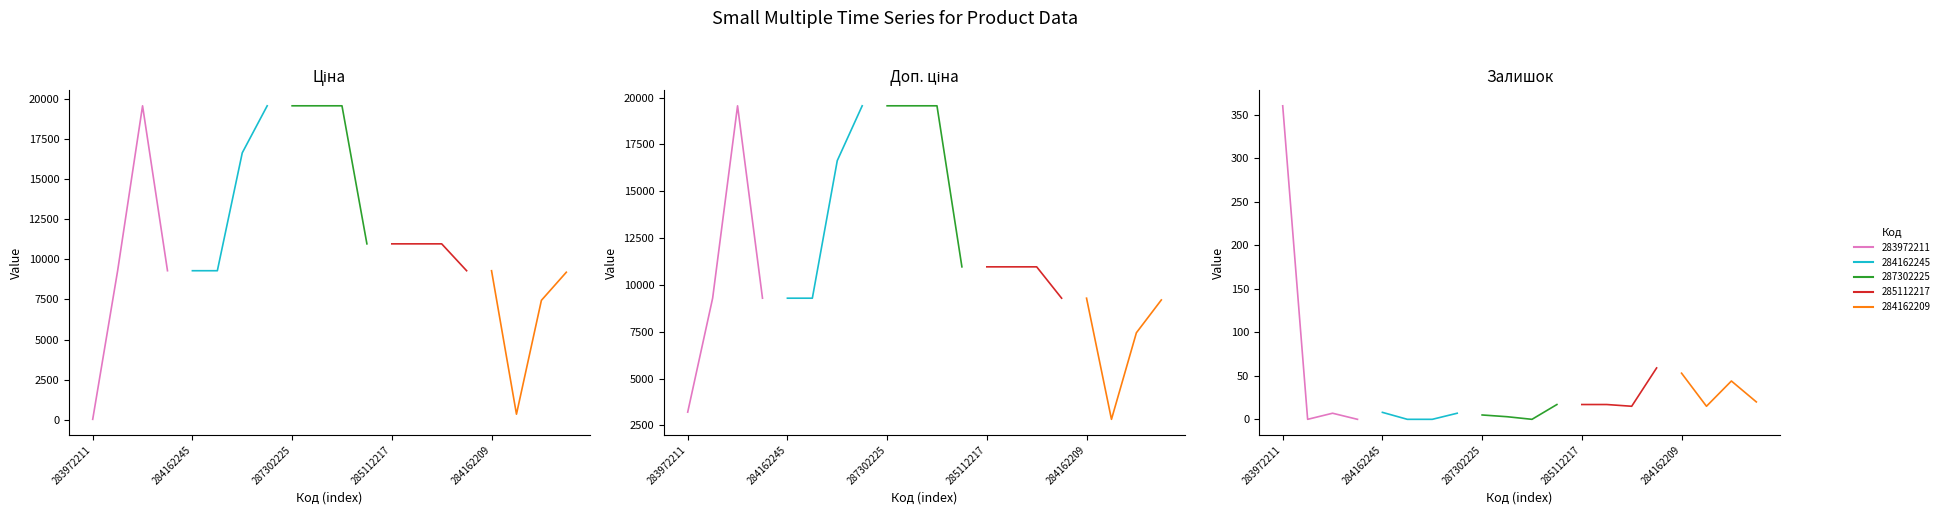

Reading left to right, transcribe all the data shown in this chart.

Ціна: 283972211=32.0	284162248=9290.5	287302223=19564.9	284162246=9290.5	284162245=9290.5	284162244=9290.5	287292222=16636.8	287302226=19564.9	287302225=19564.9	287302224=19564.9	287301833=19564.9	285112220=10964.4	285112217=10964.4	285111961=10964.4	285111912=10964.4	284162210=9290.5	284162209=9290.5	283532151=352.6	284392211=7444.6	273702193=9196.3
Доп. ціна: 283972211=3205.0	284162248=9290.5	287302223=19564.9	284162246=9290.5	284162245=9290.5	284162244=9290.5	287292222=16636.8	287302226=19564.9	287302225=19564.9	287302224=19564.9	287301833=19564.9	285112220=10964.4	285112217=10964.4	285111961=10964.4	285111912=10964.4	284162210=9290.5	284162209=9290.5	283532151=2821.2	284392211=7444.6	273702193=9196.3
Залишок: 283972211=360.0	284162248=0.0	287302223=7.0	284162246=0.0	284162245=8.0	284162244=0.0	287292222=0.0	287302226=7.0	287302225=5.0	287302224=3.0	287301833=0.0	285112220=17.0	285112217=17.0	285111961=17.0	285111912=15.0	284162210=59.0	284162209=53.0	283532151=15.0	284392211=44.0	273702193=20.0